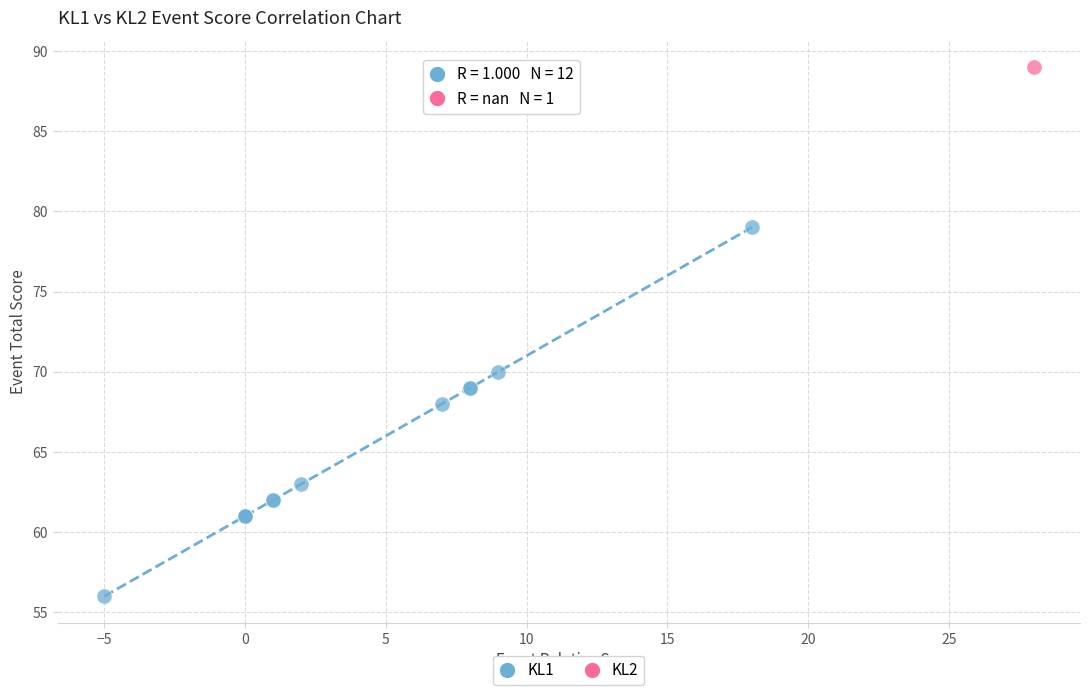

What are all the series names shown in the legend?

KL1, KL2